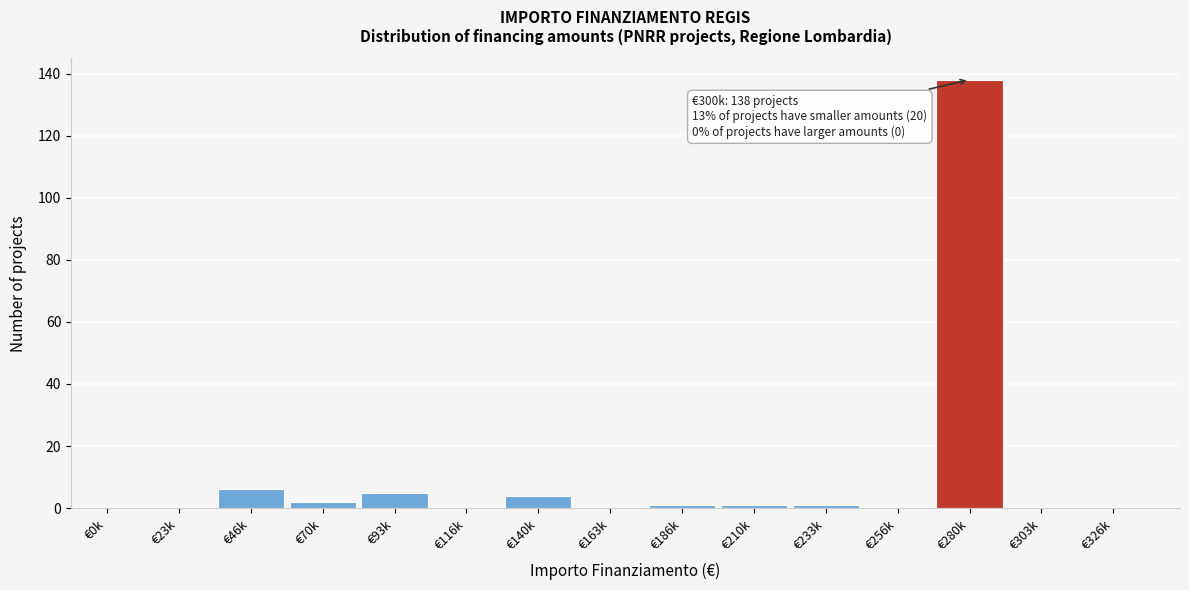

Reading left to right, list all the values displayed in this chart.

€0k=0	€23k=0	€46k=6	€70k=2	€93k=5	€116k=0	€140k=4	€163k=0	€186k=1	€210k=1	€233k=1	€256k=0	€280k=138	€303k=0	€326k=0